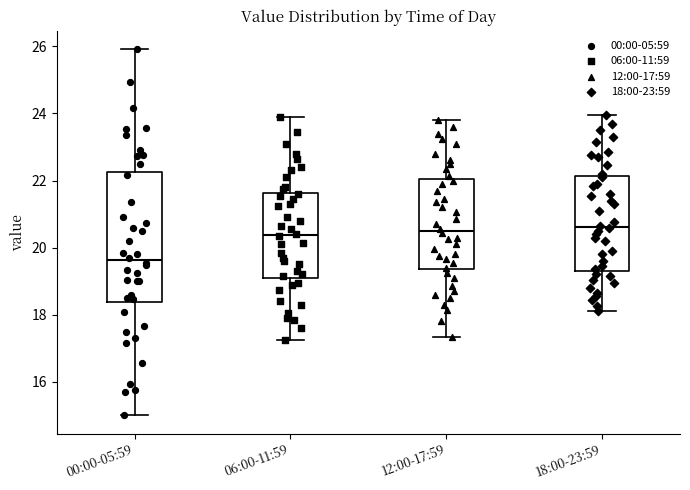

Comparing the boxes themselves (not the whiskers), which one is the tallest?

00:00-05:59